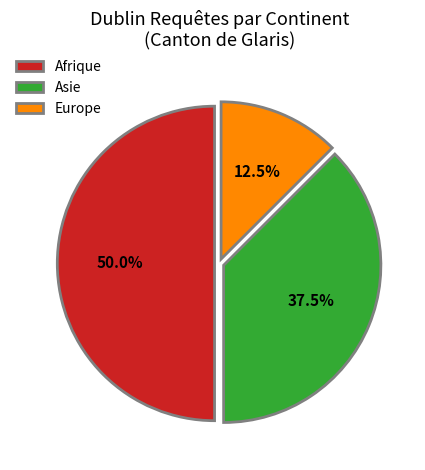

What percentage is NOT represented by Europe?

87.5%